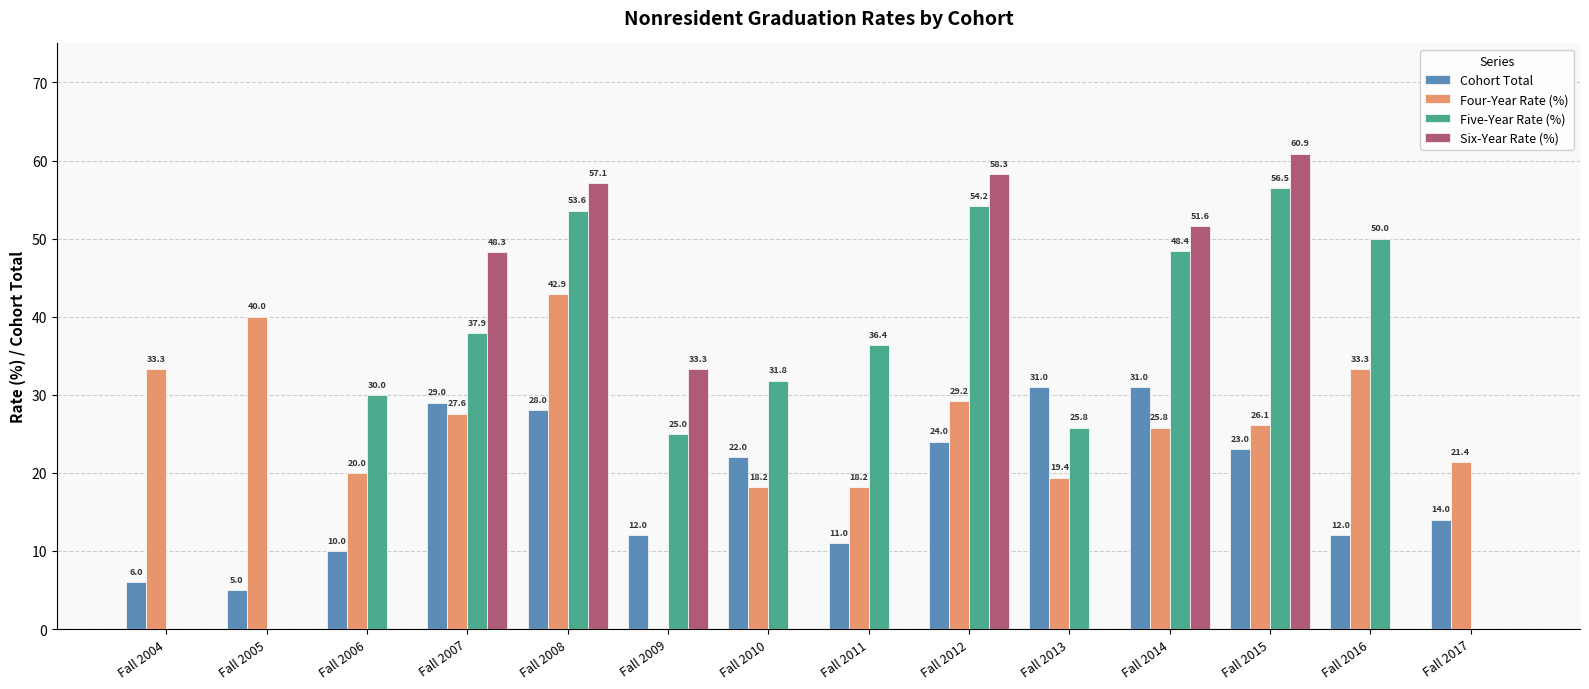

At which category does the chart reach its peak across all series?

Fall 2015